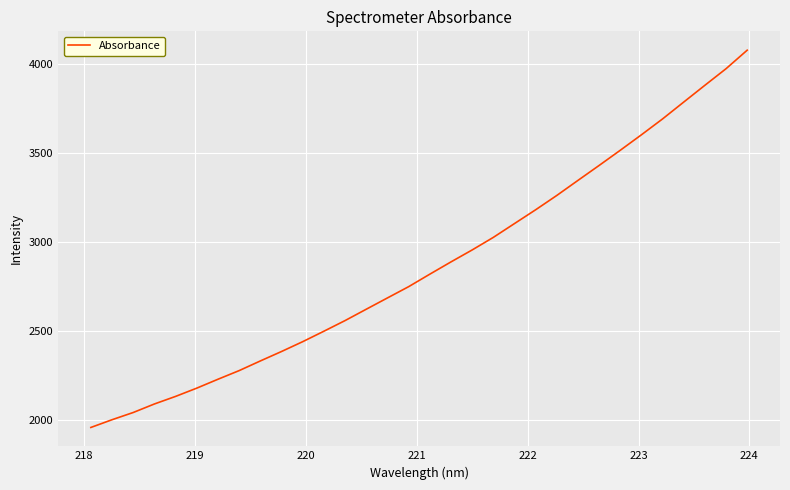

What is the minimum value shown in the chart?

1958.0